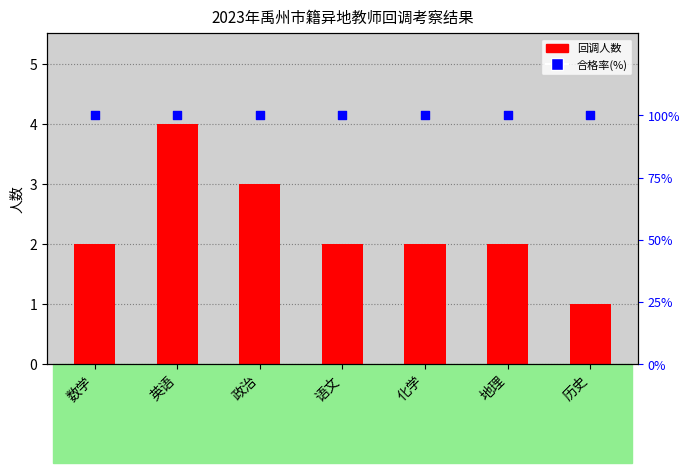

Which series contains the lowest Y value?

回调人数